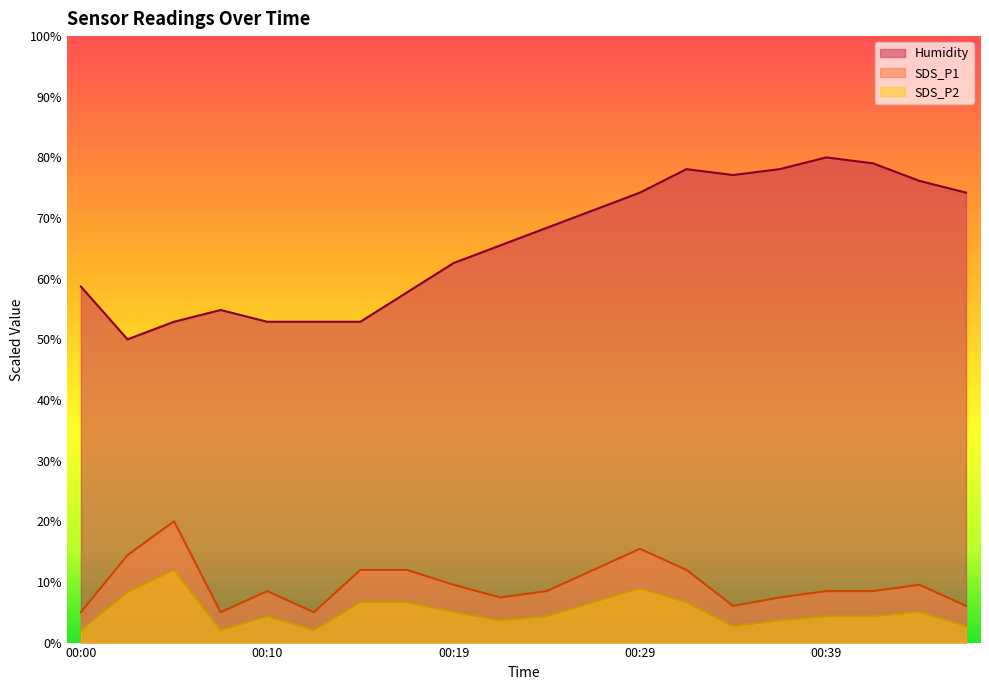

Is the value of Humidity at 00:07 greater than the value of SDS_P2 at 00:12?

Yes